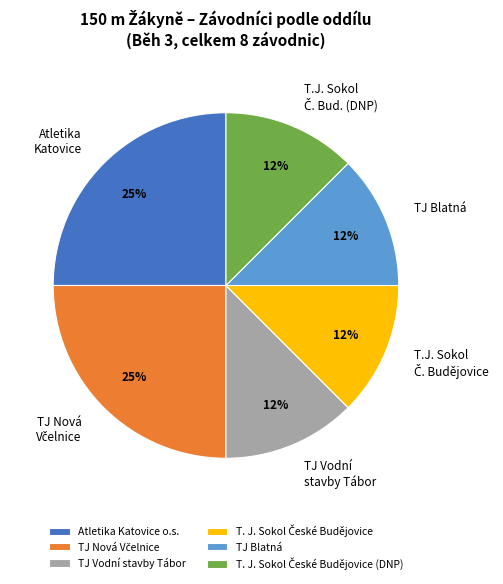

Is it true that TJ Blatná is 6% of the pie?

False